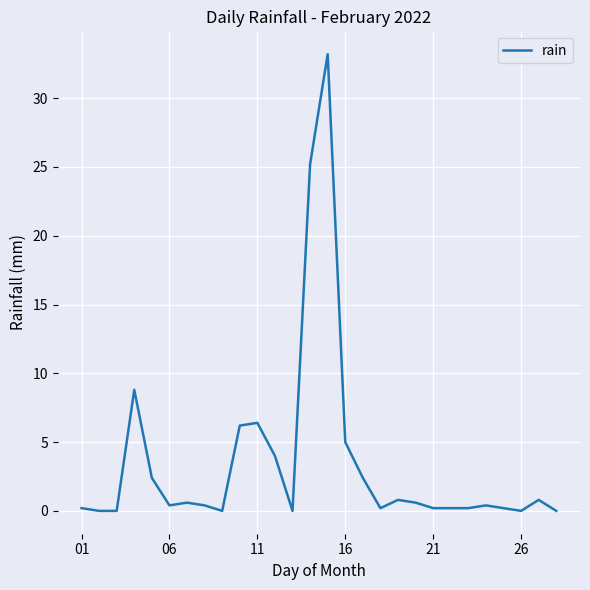

What is the maximum value shown in the chart?

33.2